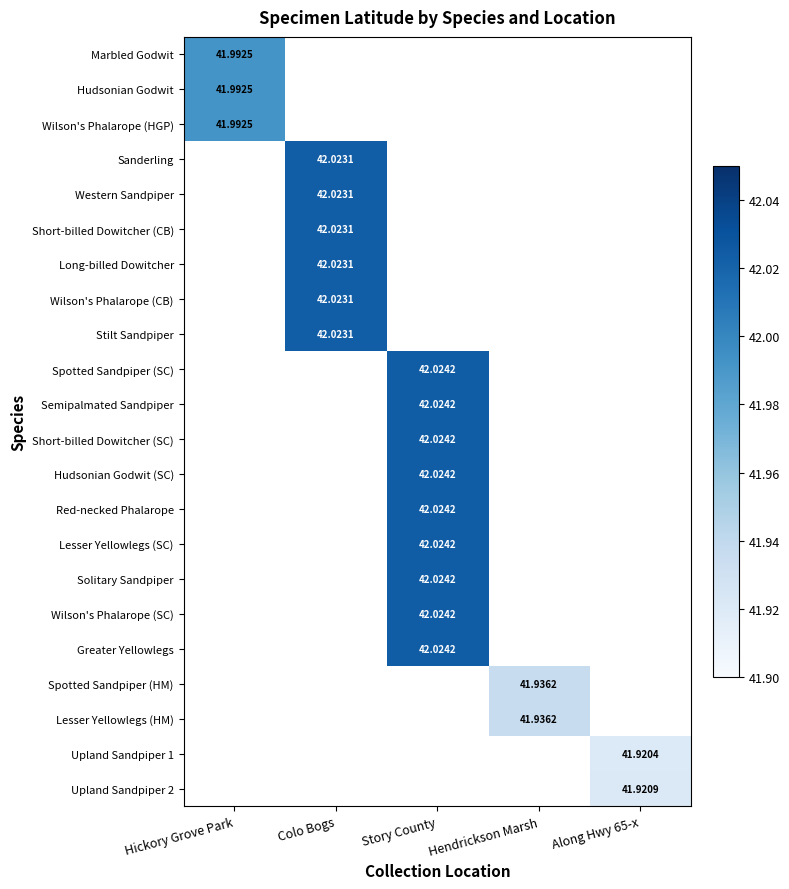

At how many categories does at least one series exceed 41?

5